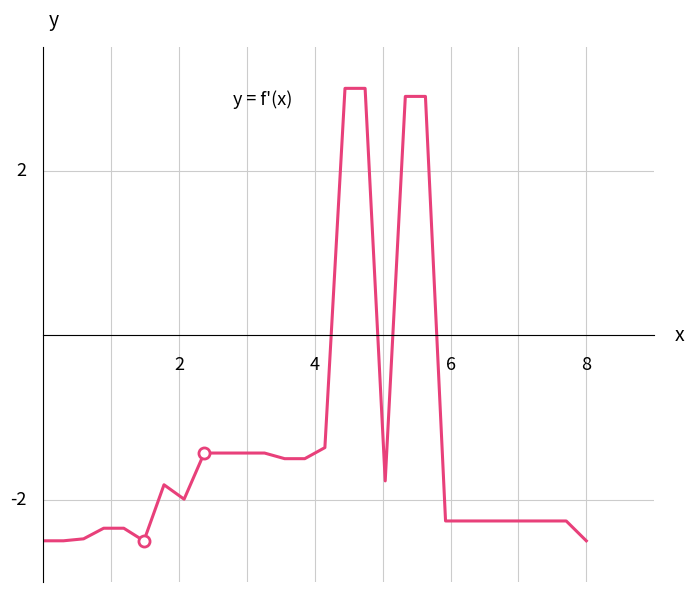

Does the chart display data point markers on the line(s)?

No